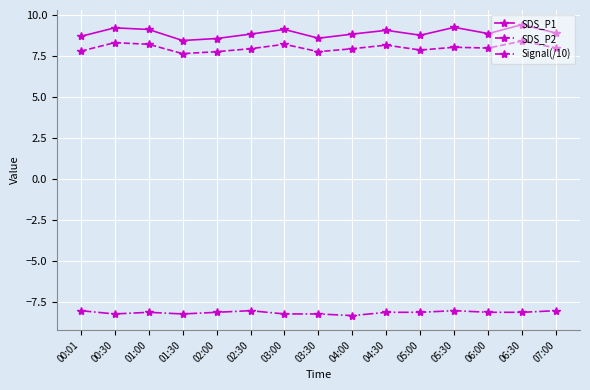

What is the difference between the highest and lowest values at 01:00?

17.2